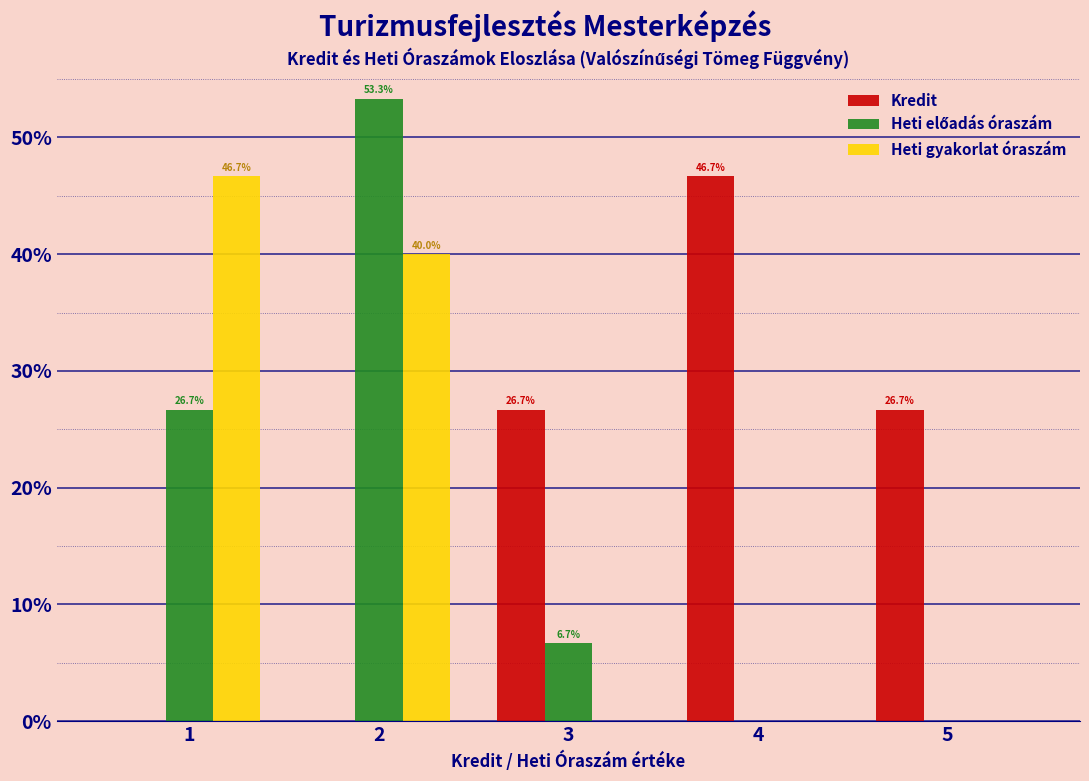

Is it true that Heti gyakorlat óraszám equals 25.5 at 2?

False